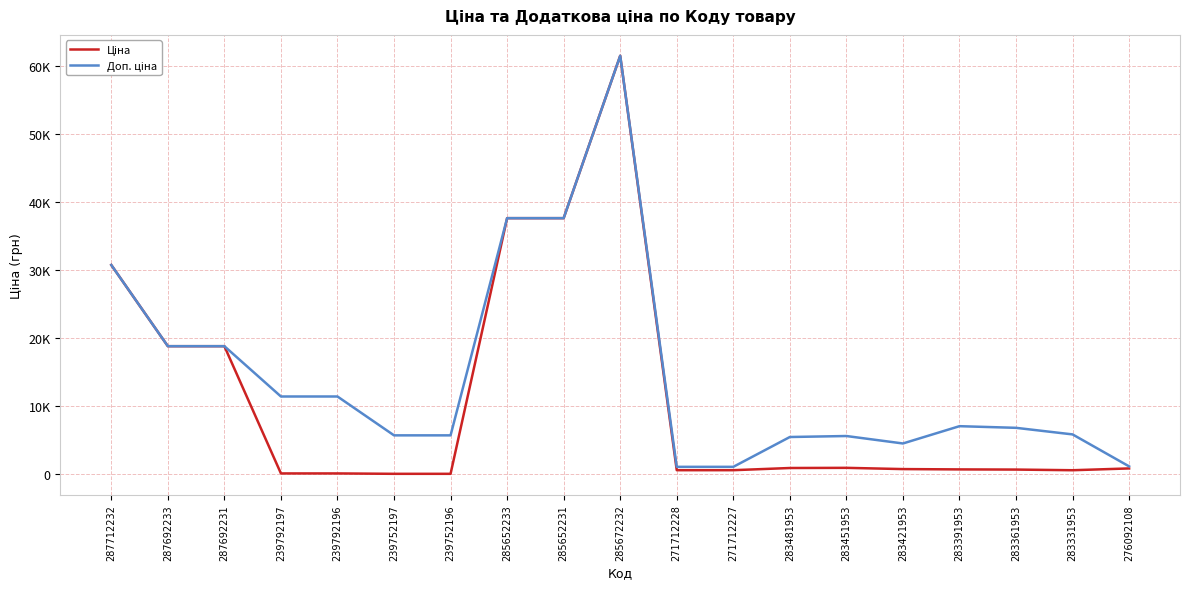

What is the value of the Доп. ціна point at the 15th from the left?

4513.3